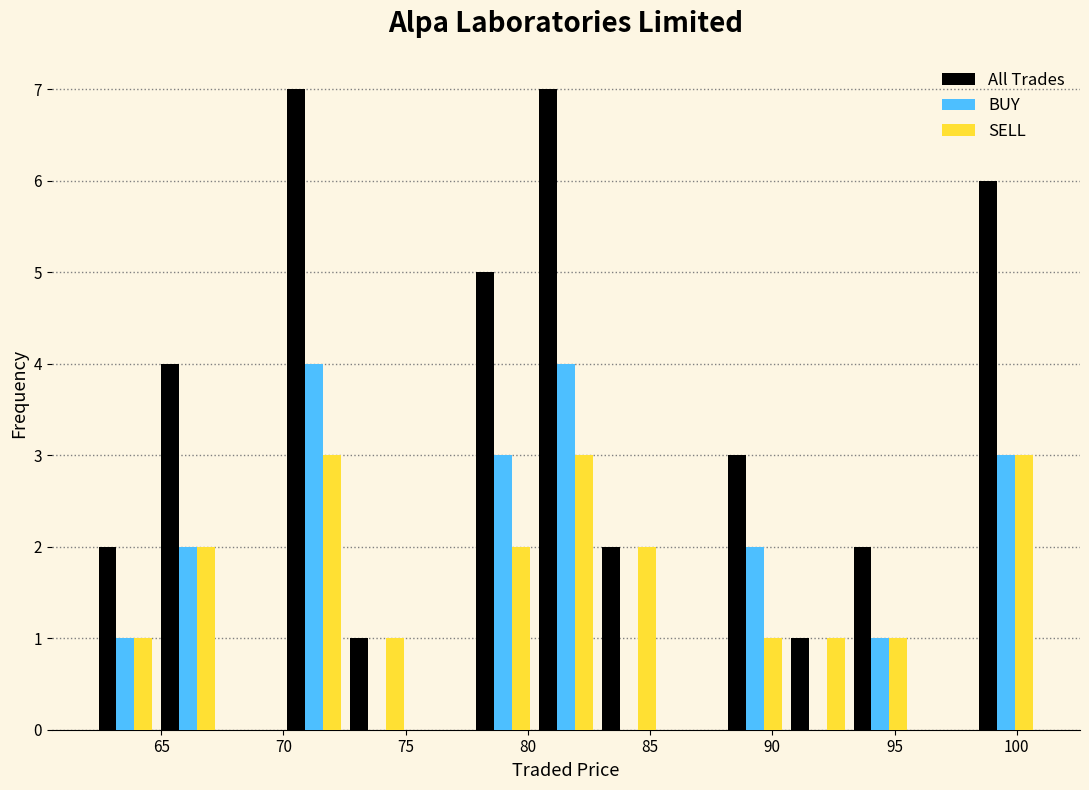

What is the height of the All Trades bar covering 77.5 to 80.5 on the x-axis? Neither the bar edges nor the heights are printed on the chart, so give them approximately, as read against the axes.

5